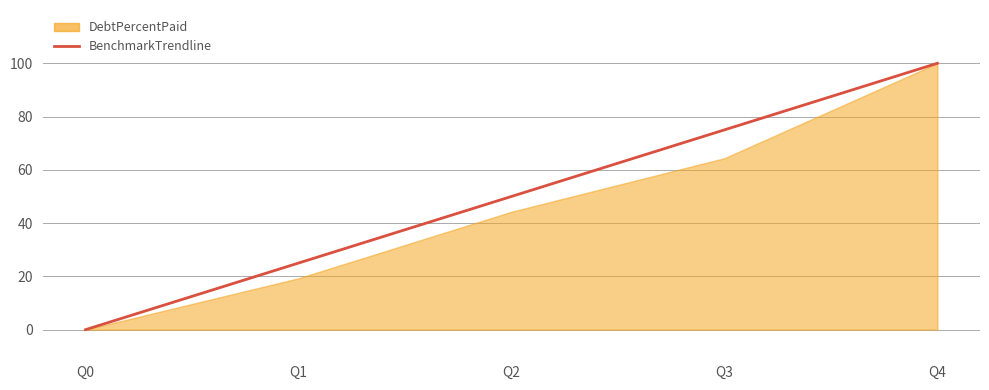

Rank the categories by value from lowest to highest.

Q0, Q1, Q2, Q3, Q4